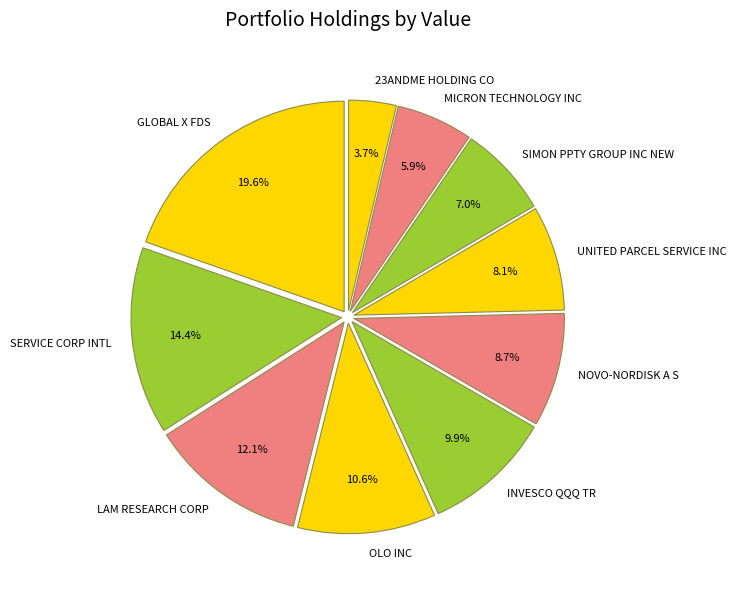

What is the smallest slice in the pie chart?

23ANDME HOLDING CO